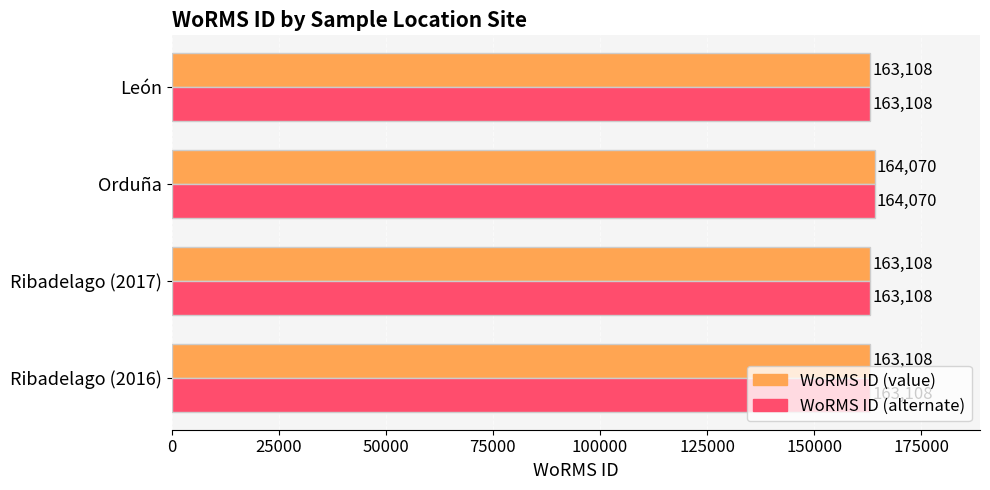

What value does the WoRMS ID (value) series have at Ribadelago (2016)?

163108